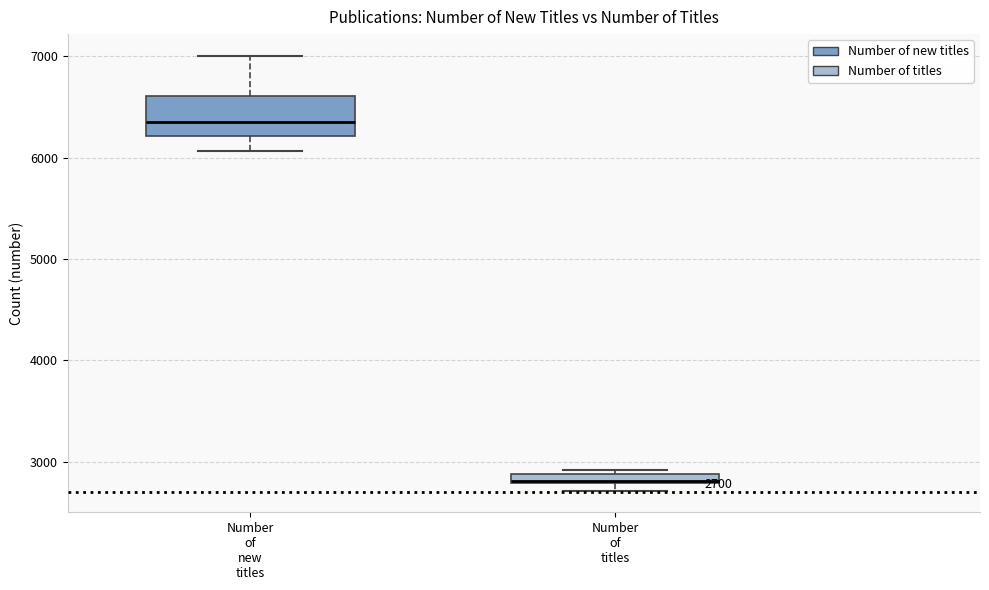

Comparing the boxes themselves (not the whiskers), which one is the tallest?

Number of new titles